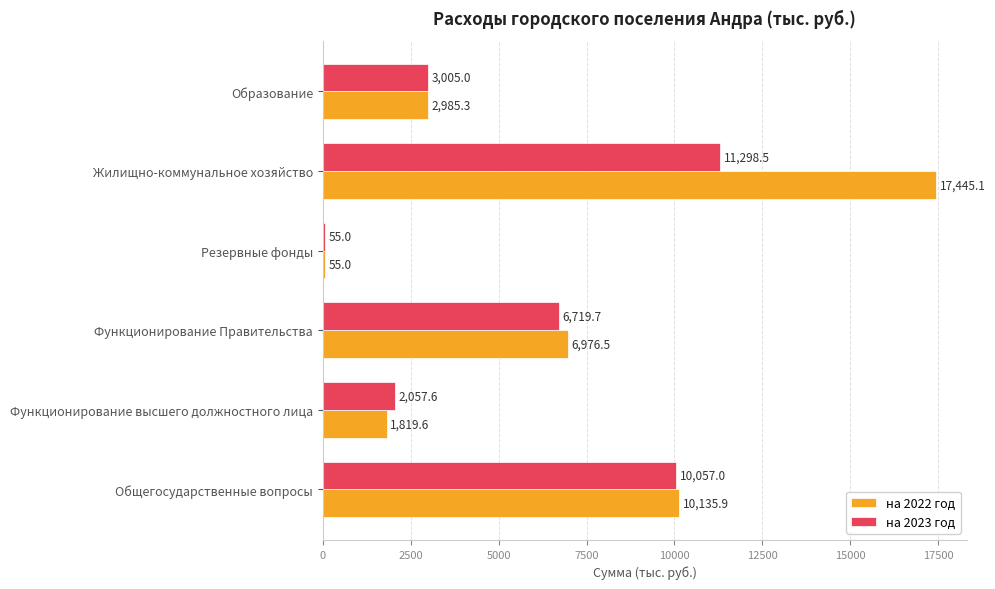

Which series has the widest spread of values?

на 2022 год